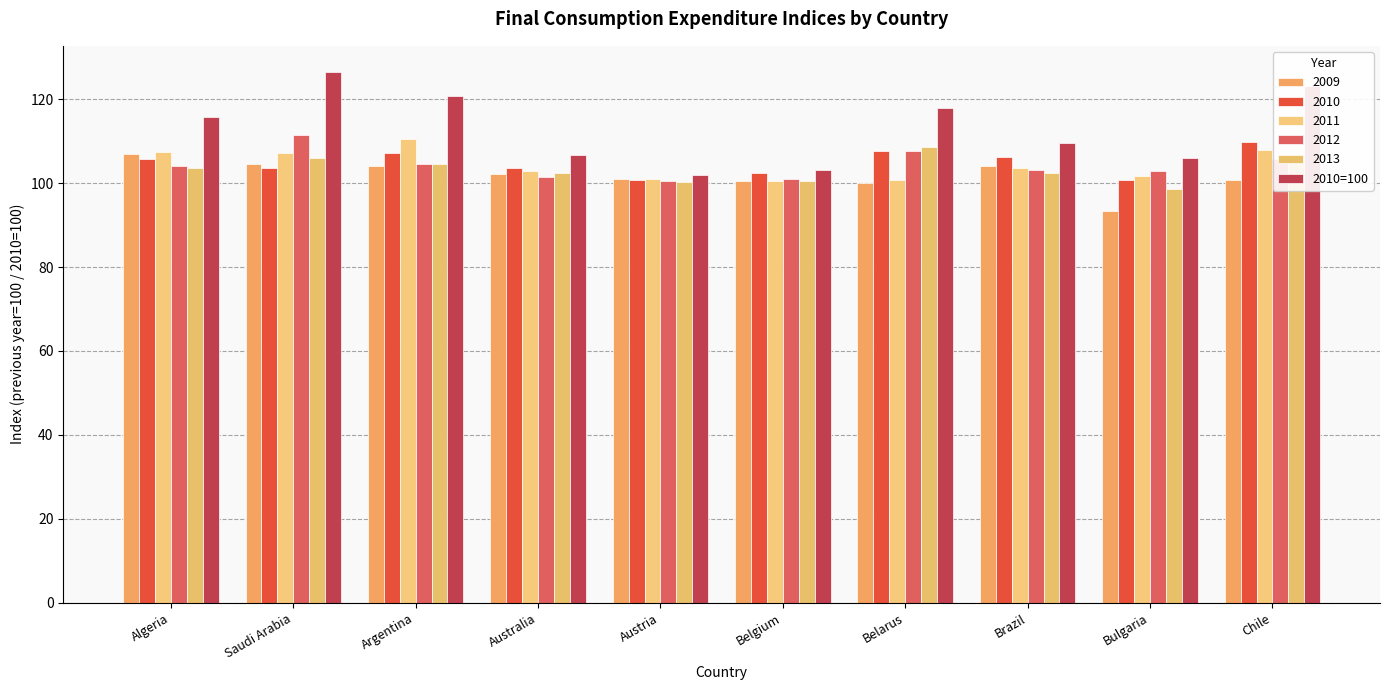

How many distinct data groups are displayed?

6